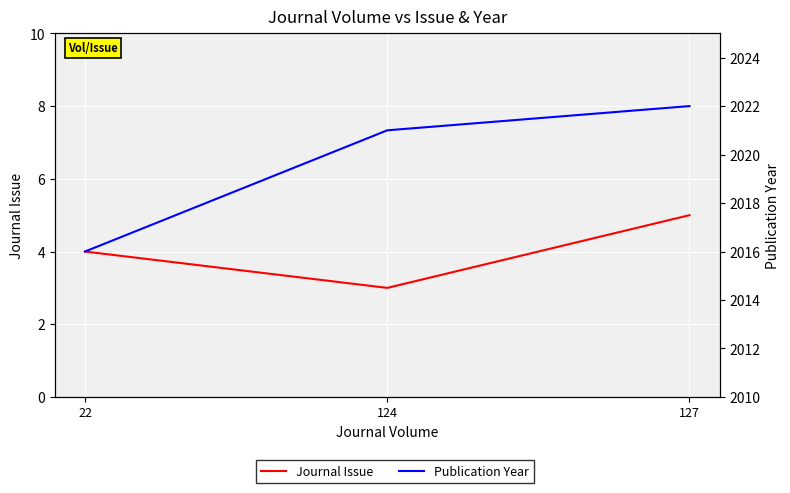

Is the value of Journal Issue at 22 greater than the value of Publication Year at 22?

No